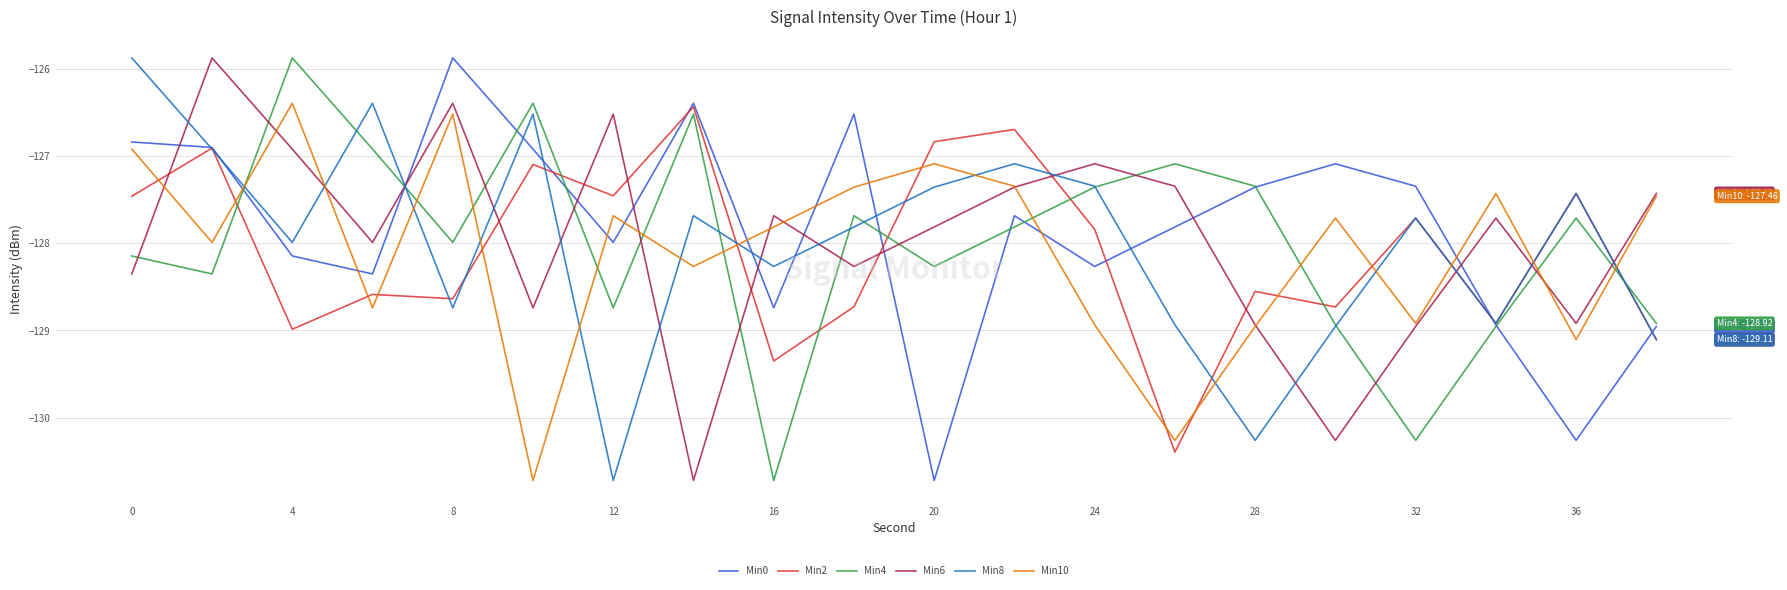

What is the maximum value for Min10?

-126.4